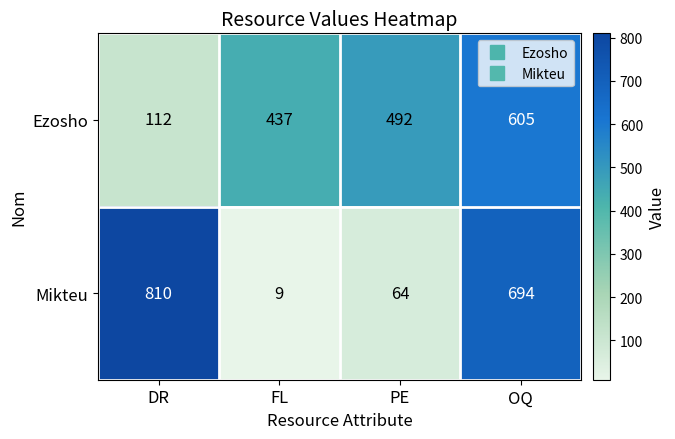

Is it true that Ezosho equals 492 at PE?

True